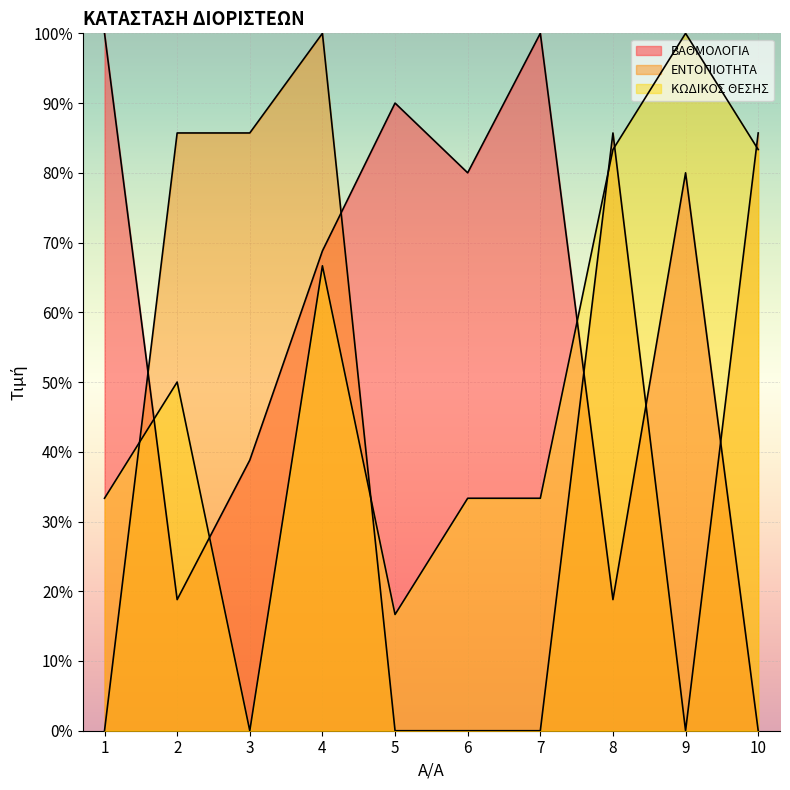

How many values in the ΒΑΘΜΟΛΟΓΙΑ series exceed 80?

3